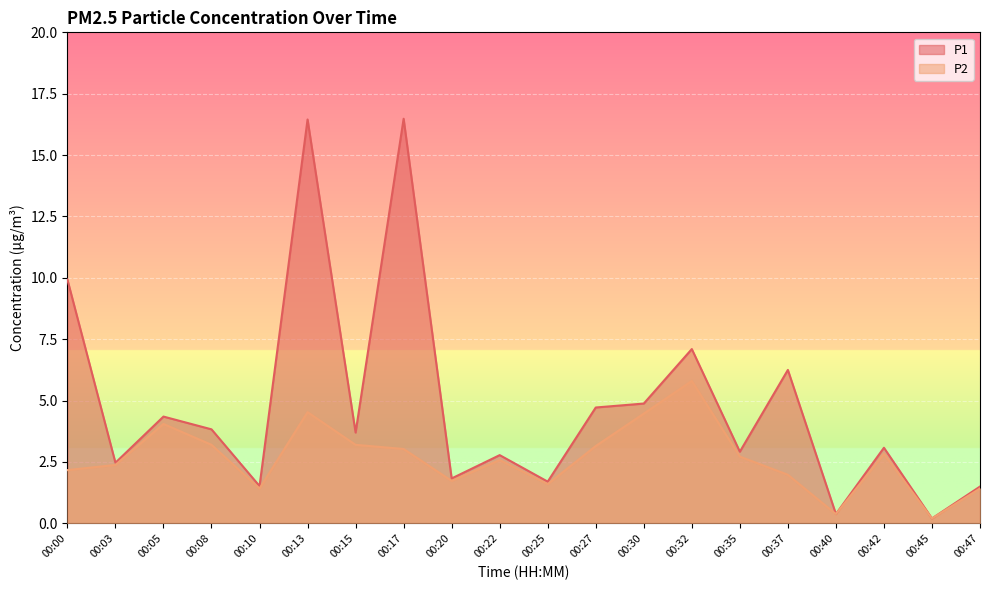

How many interior local valleys does the P1 series have?

8